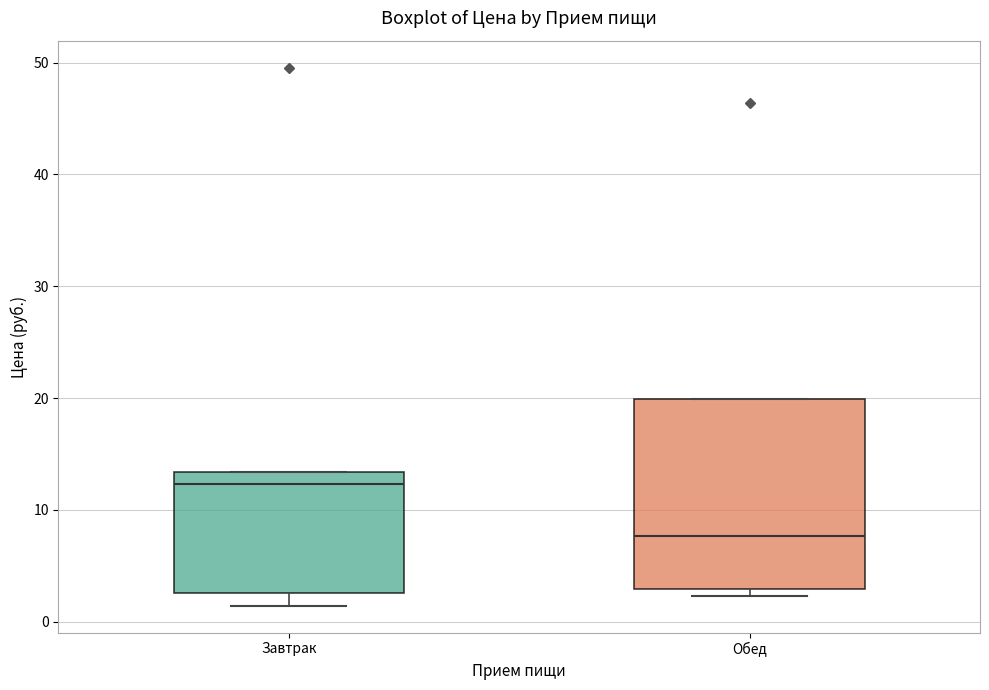

Reading left to right, read every box against the y-axis: the position of its median line, the range the box covers, and the ends of its whiskers. The values are not printed on the chart, so give them approximately, as read against the axis.

Завтрак: median 12, box 3 to 13, whiskers 1 to 13
Обед: median 8, box 3 to 20, whiskers 2 to 20